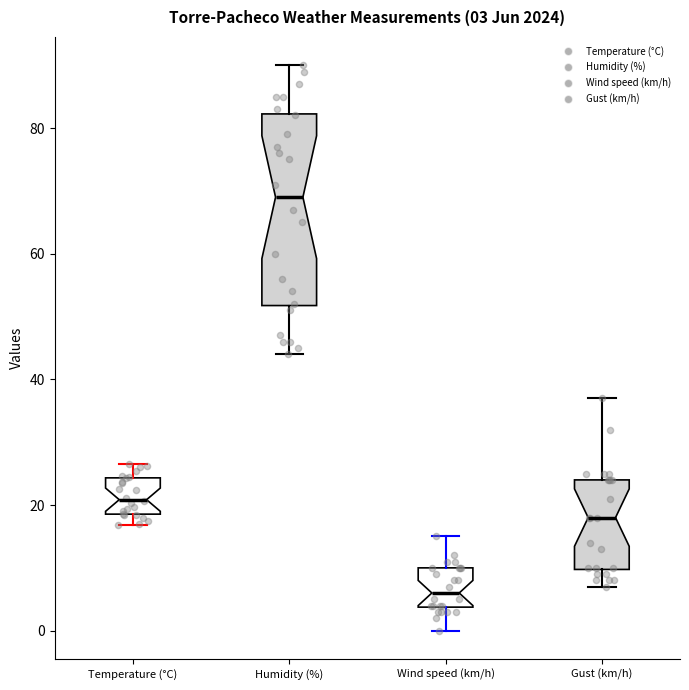

Which box's median line is the highest?

Humidity (%)